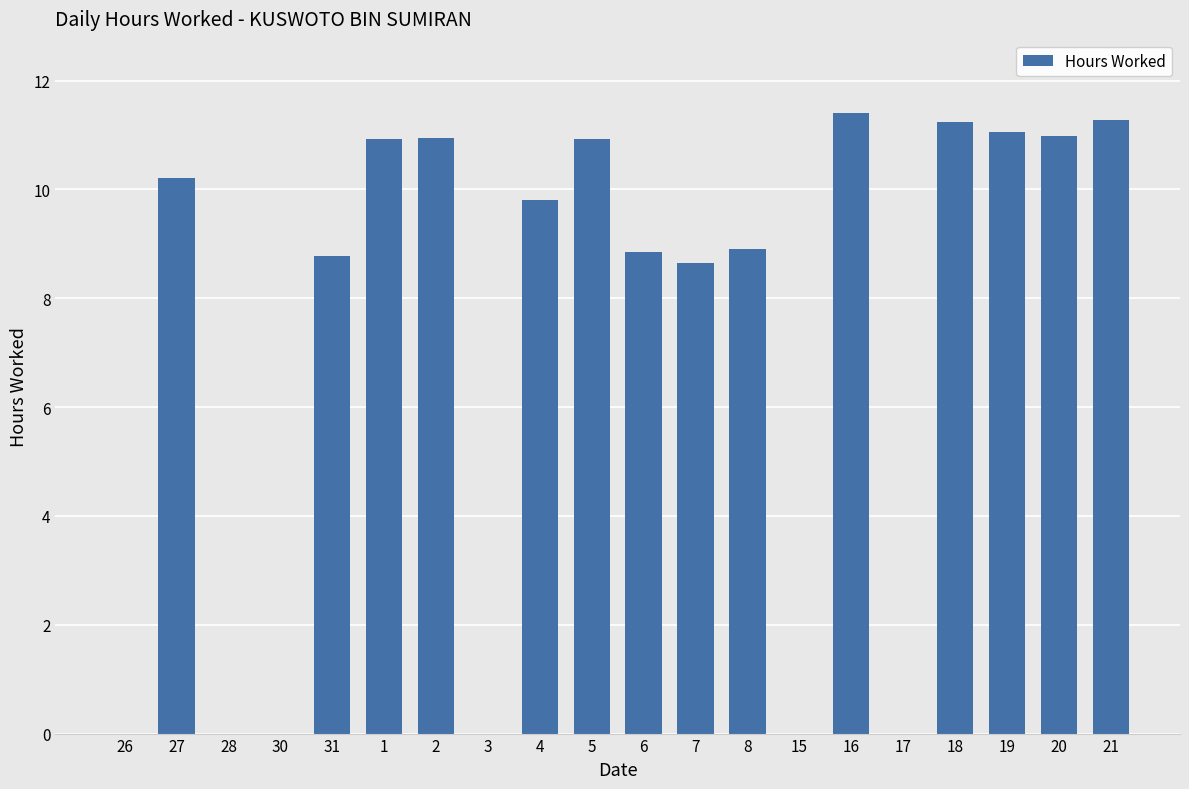

Count the number of categories in the chart.

20